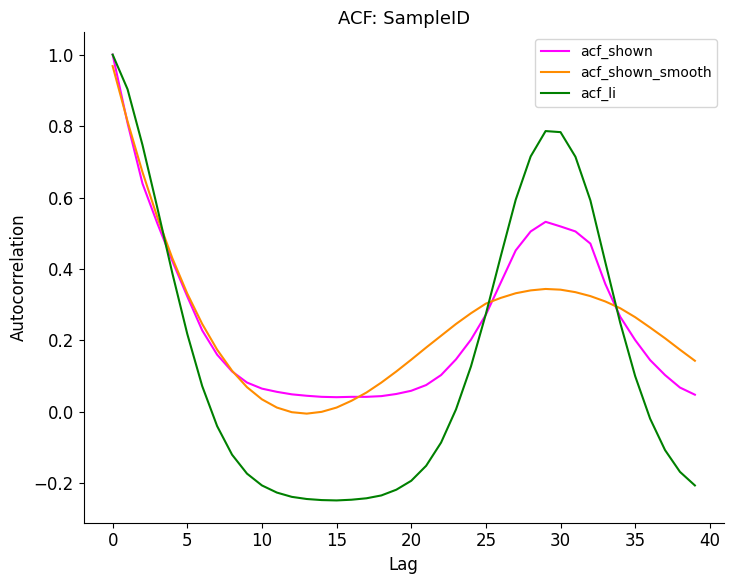

Which series has the largest range (max minus min)?

acf_li